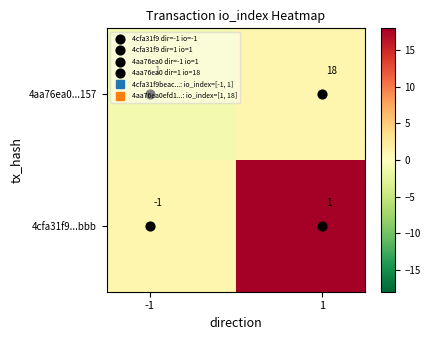

How many categories are shown in the chart?

2